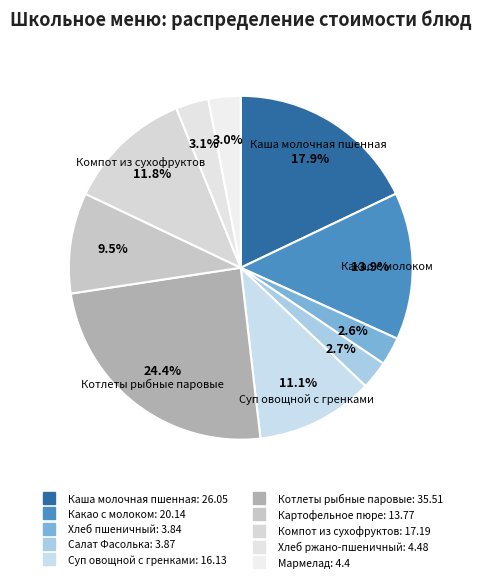

What percentage is the Какао с молоком slice, to the nearest percent?

14%